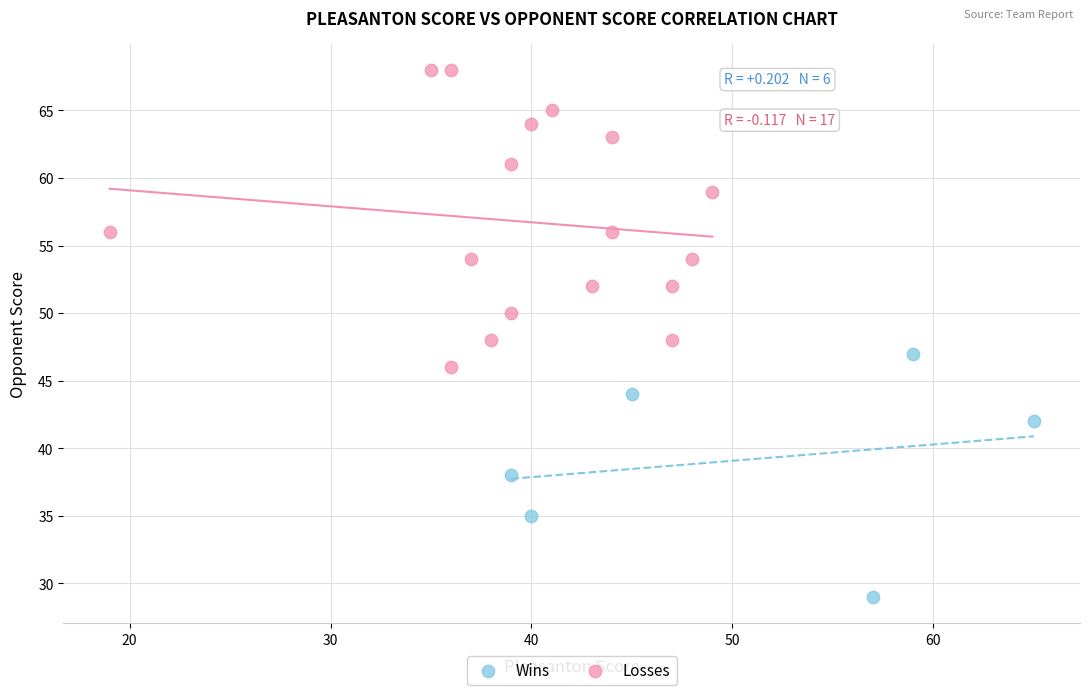

Which series contains the highest Y value?

Losses